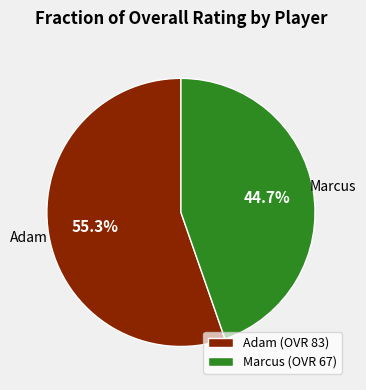

Is there any slice that represents more than half of the pie?

Yes